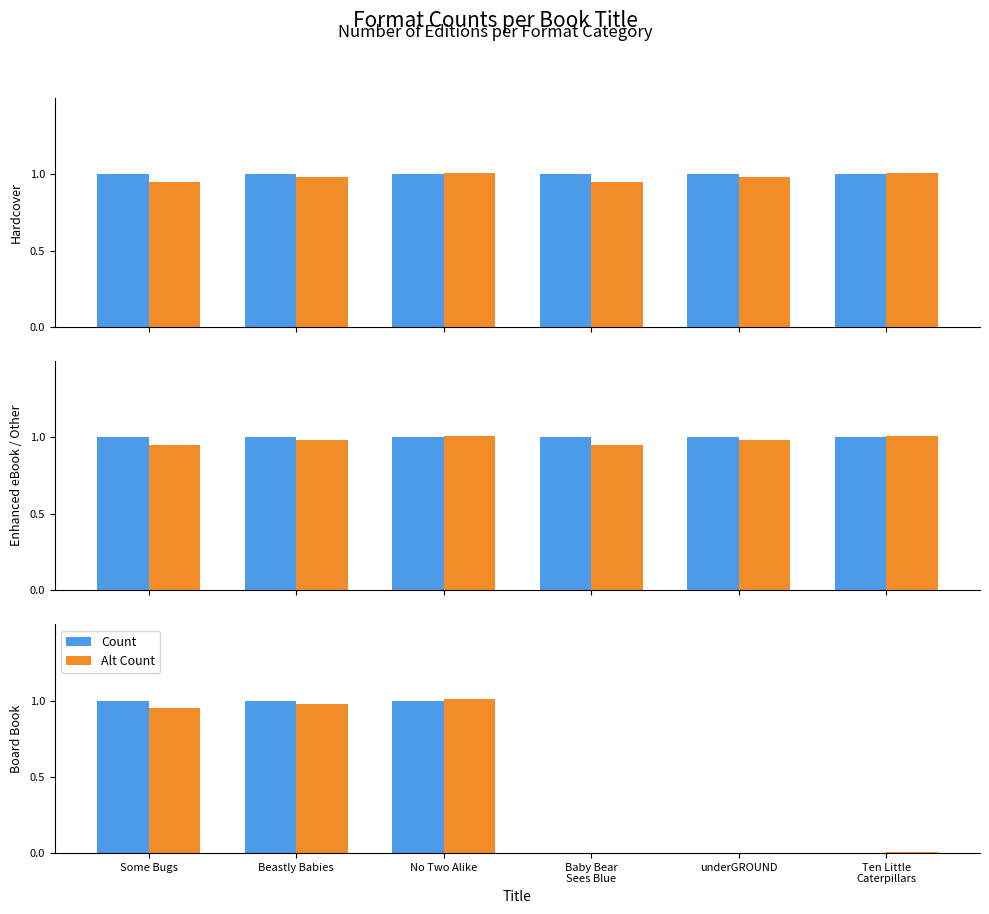

Reading left to right, list all the values displayed in this chart.

Hardcover: Some Bugs=1.0	Beastly Babies=1.0	No Two Alike=1.0	Baby Bear
Sees Blue=1.0	underGROUND=1.0	Ten Little
Caterpillars=1.0
Hardcover (alt): Some Bugs=0.9	Beastly Babies=1.0	No Two Alike=1.0	Baby Bear
Sees Blue=0.9	underGROUND=1.0	Ten Little
Caterpillars=1.0
Enhanced eBook / Other: Some Bugs=1.0	Beastly Babies=1.0	No Two Alike=1.0	Baby Bear
Sees Blue=1.0	underGROUND=1.0	Ten Little
Caterpillars=1.0
Enhanced eBook / Other (alt): Some Bugs=0.9	Beastly Babies=1.0	No Two Alike=1.0	Baby Bear
Sees Blue=0.9	underGROUND=1.0	Ten Little
Caterpillars=1.0
Board Book: Some Bugs=1.0	Beastly Babies=1.0	No Two Alike=1.0	Baby Bear
Sees Blue=0.0	underGROUND=0.0	Ten Little
Caterpillars=0.0
Board Book (alt): Some Bugs=0.9	Beastly Babies=1.0	No Two Alike=1.0	Baby Bear
Sees Blue=0.0	underGROUND=0.0	Ten Little
Caterpillars=0.0